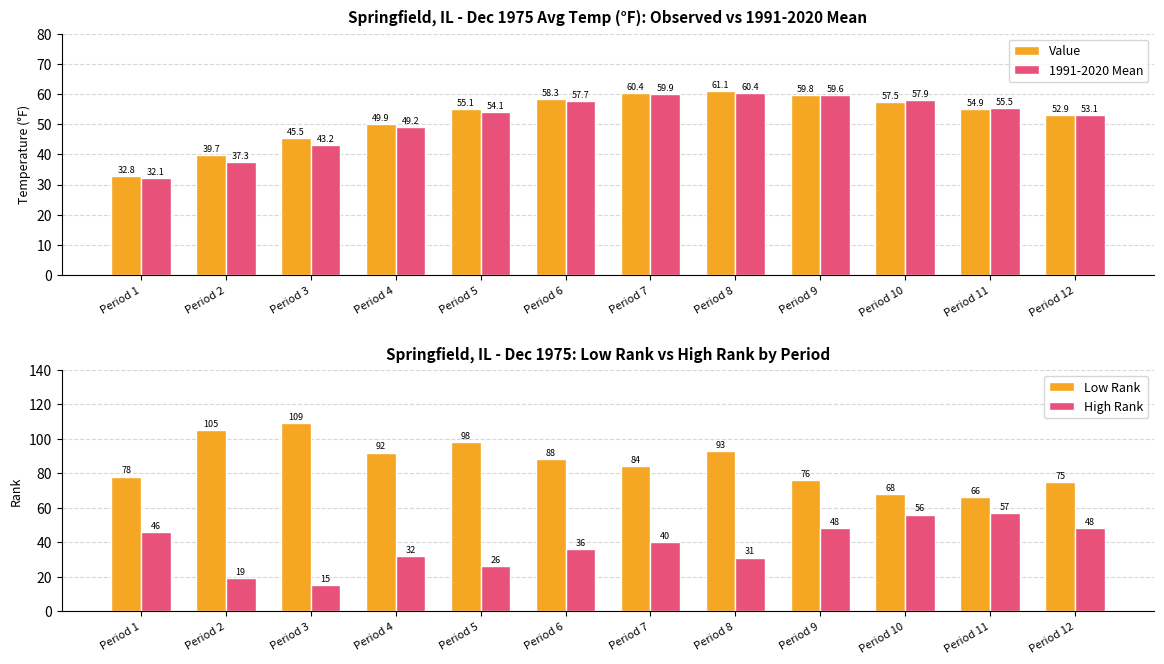

At which category is the sum across all series the highest?

Period 8